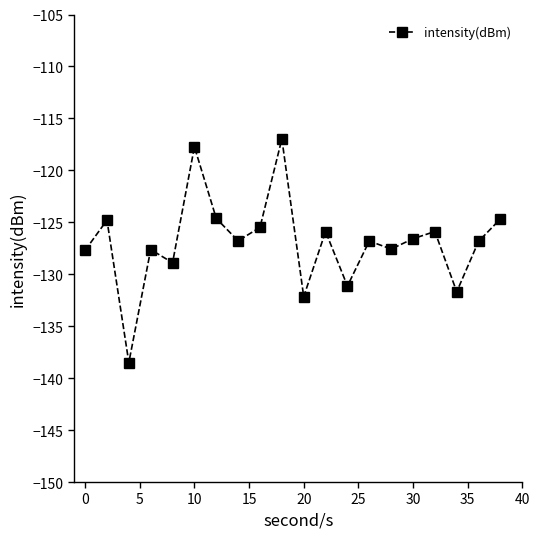

What is the sum of all values?

-2538.4